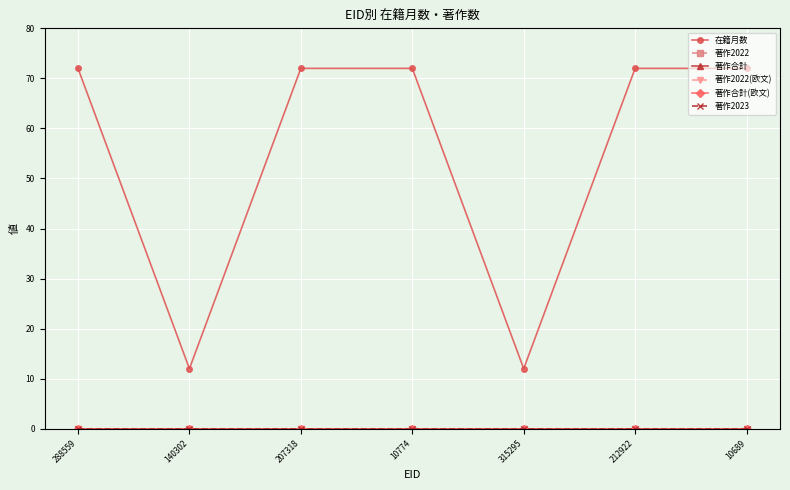

What is the total value across all series at 212922?

72